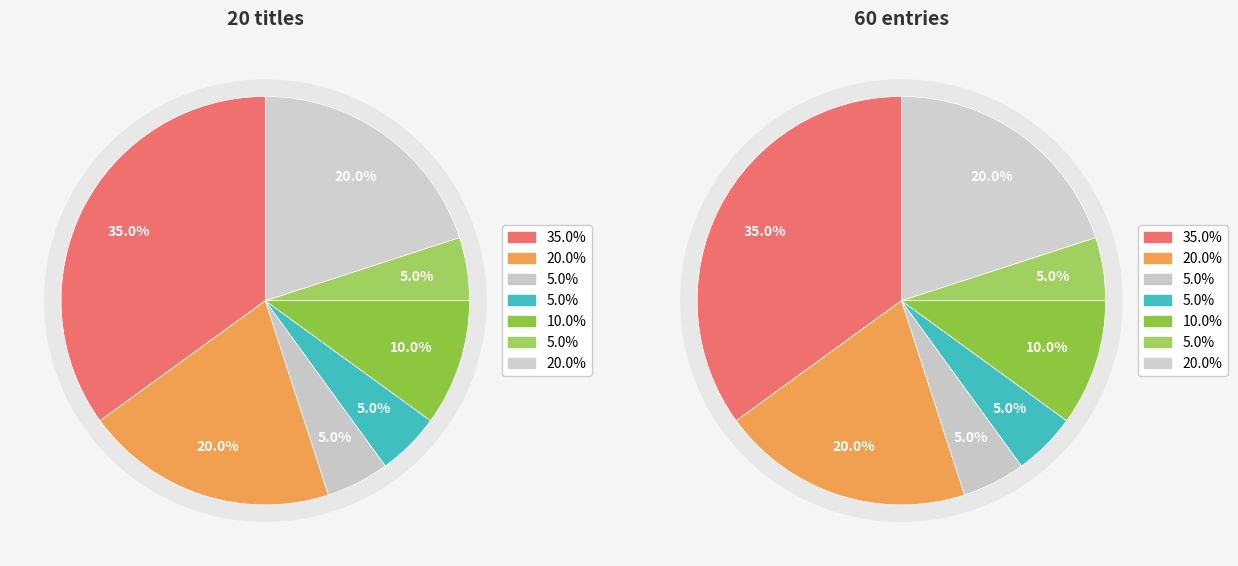

Count the number of slices in the pie.

7